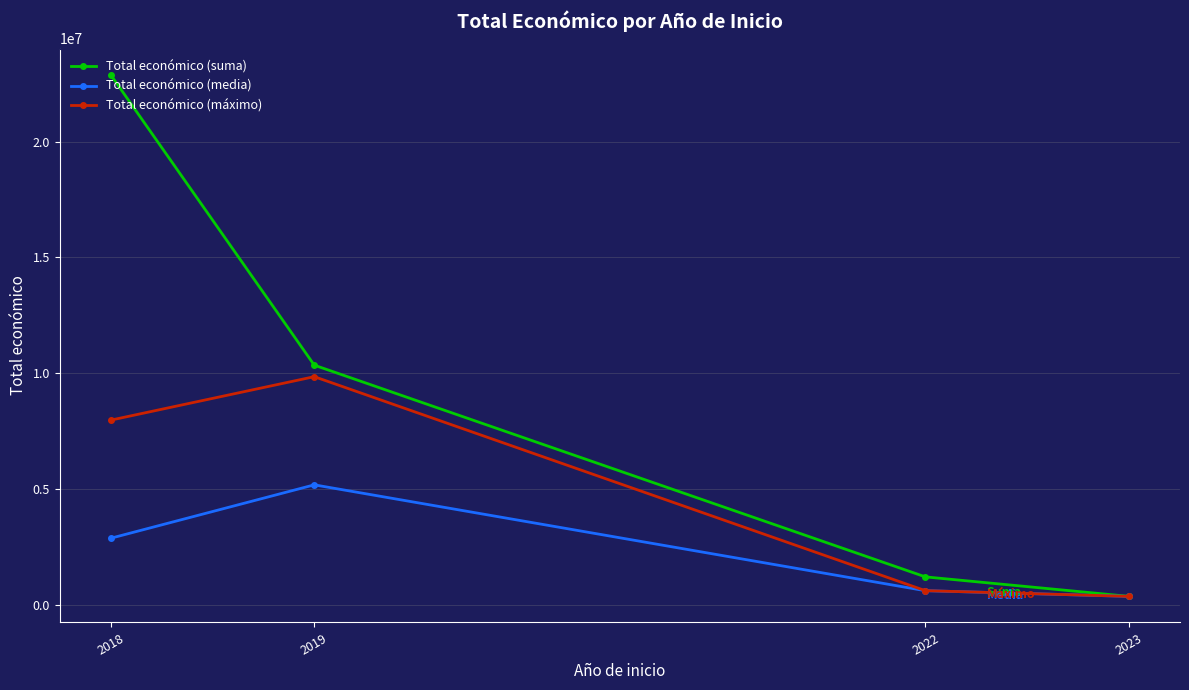

What is the value of the Total económico (suma) point at the 1st from the left?

22902071.0